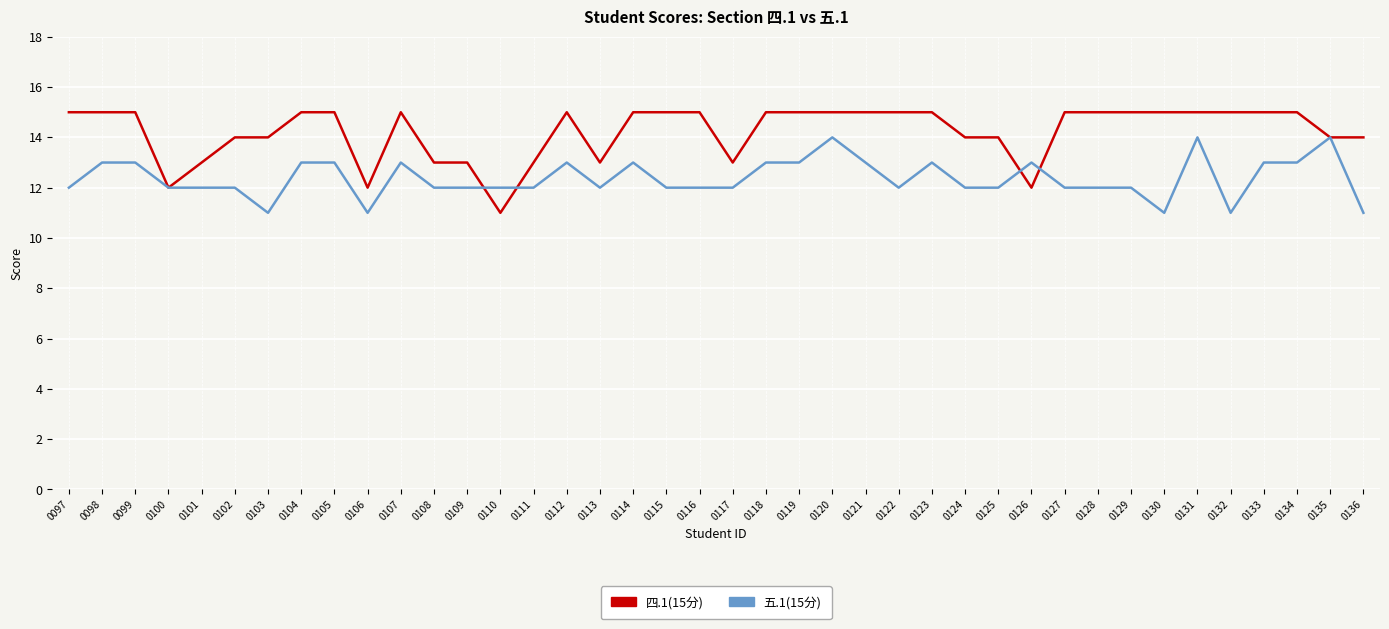

Does the chart have visible grid lines?

Yes